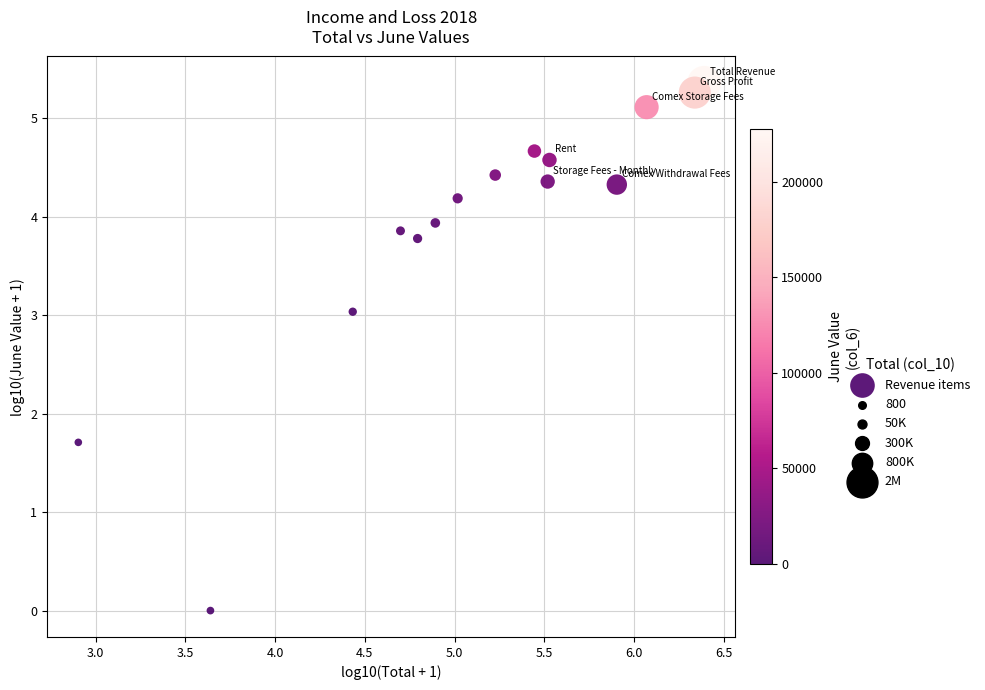

What is the range of Y values (max minus min)?

5.4